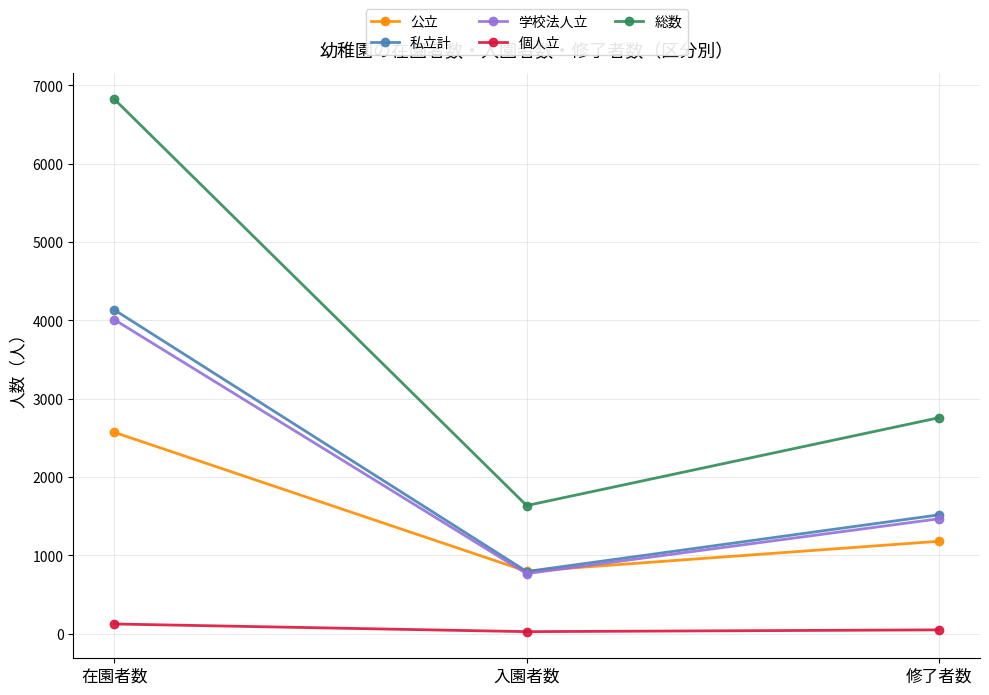

How many data points in 総数 are less than 2758?

1